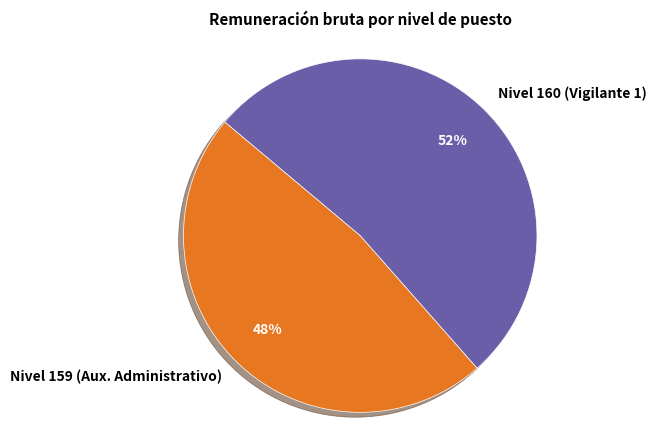

Which category has the biggest portion of the pie?

Nivel 160 (Vigilante 1)